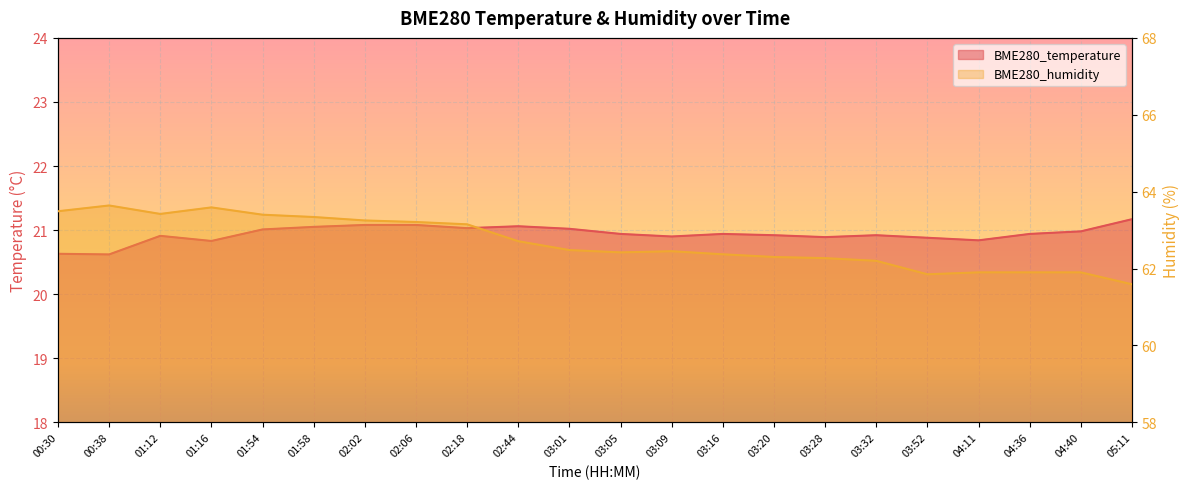

How many values in the BME280_humidity series exceed 62?

17